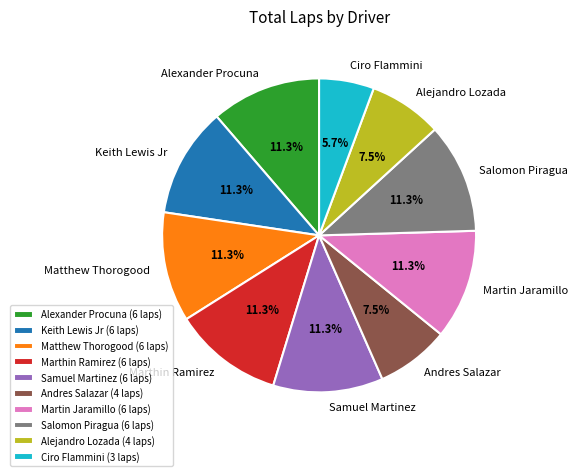

What is the ratio of the value at Samuel Martinez to the value at Martin Jaramillo?

1.0